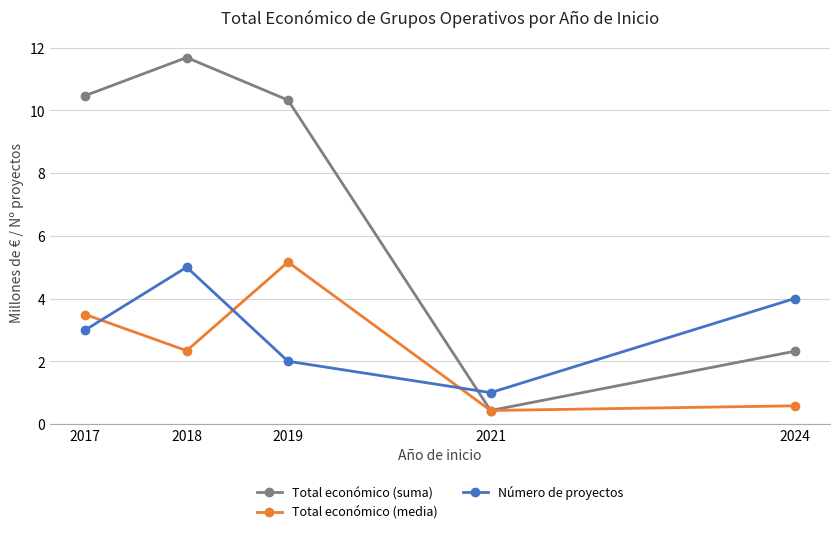

Which series has the widest spread of values?

Total económico (suma)